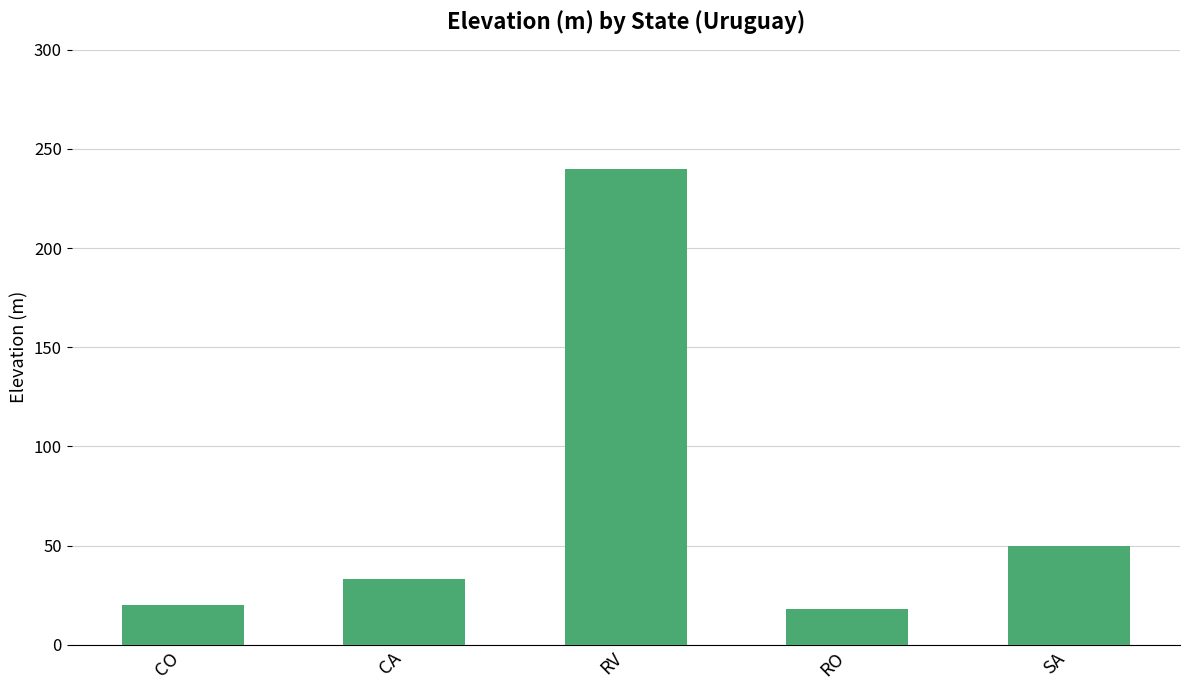

How many series are shown in this chart?

1